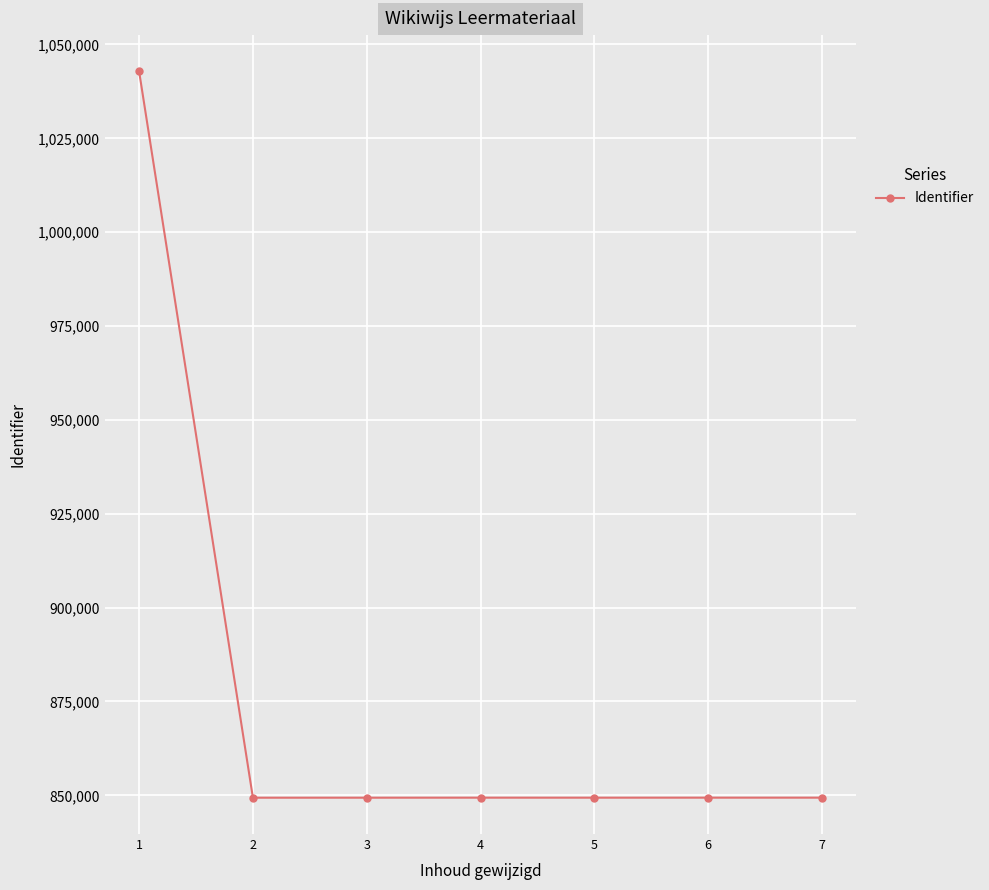

What is the smallest value displayed?

849364